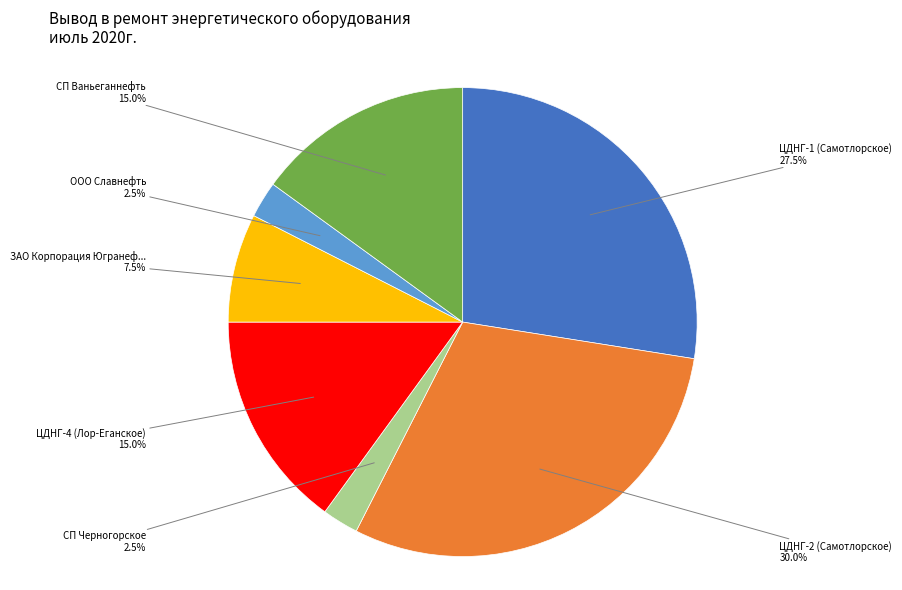

Is there any slice that represents more than half of the pie?

No